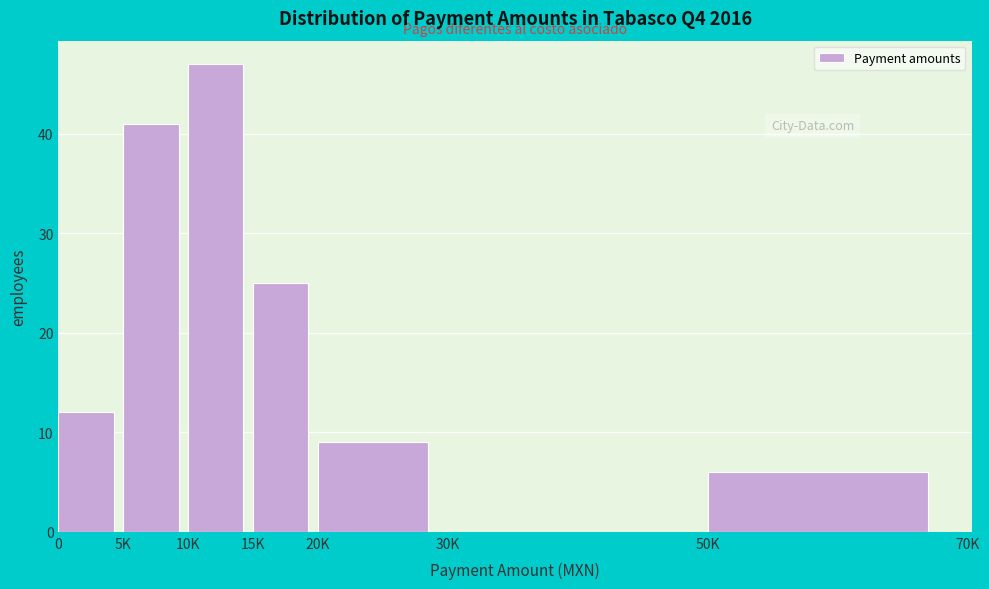

Reading left to right, extract all data points from this chart.

0=12	5K=41	10K=47	15K=25	20K=9	30K=0	50K=6